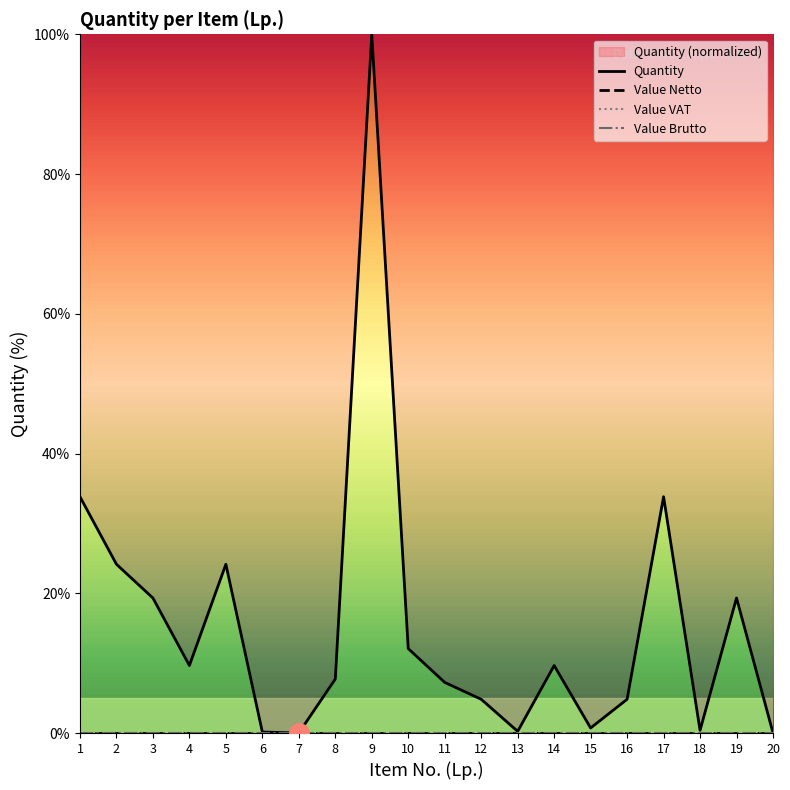

What is the difference between the highest and lowest values at 18?

0.4